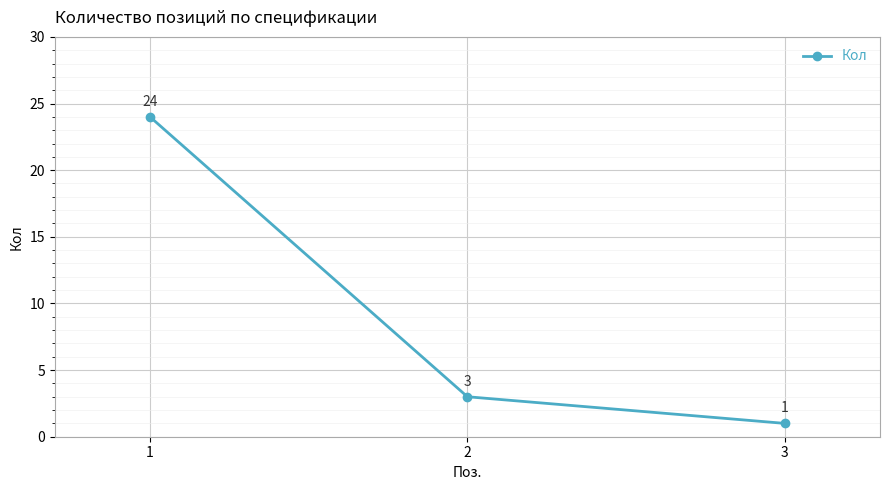

Count the number of categories in the chart.

3